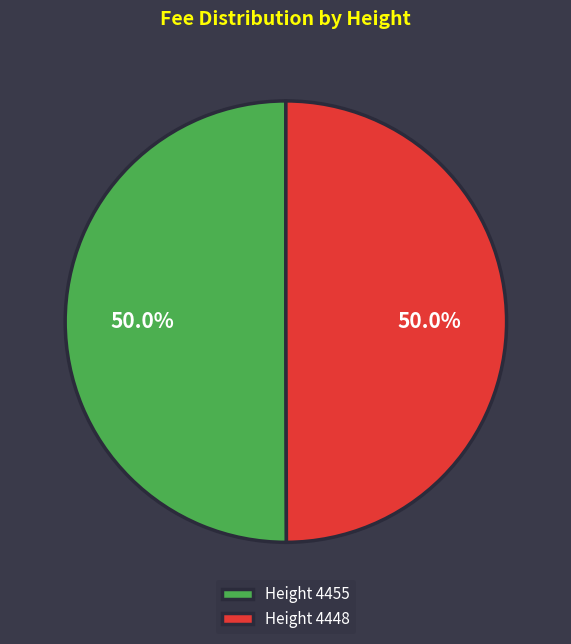

How much of the chart is everything except Height 4455?

50.0%